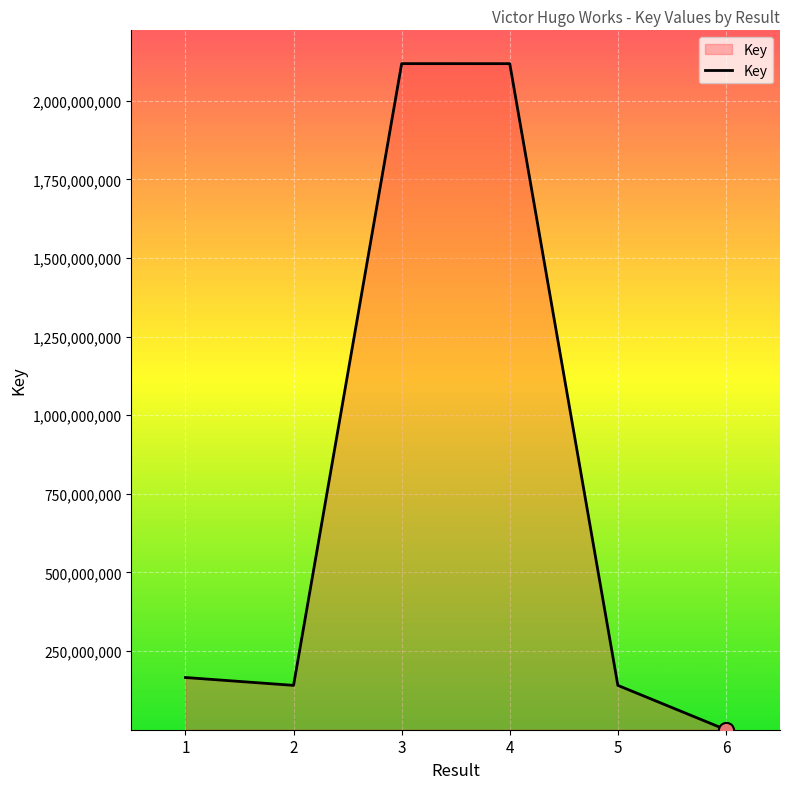

What is the change in value from 1 to 4?

+1951837461